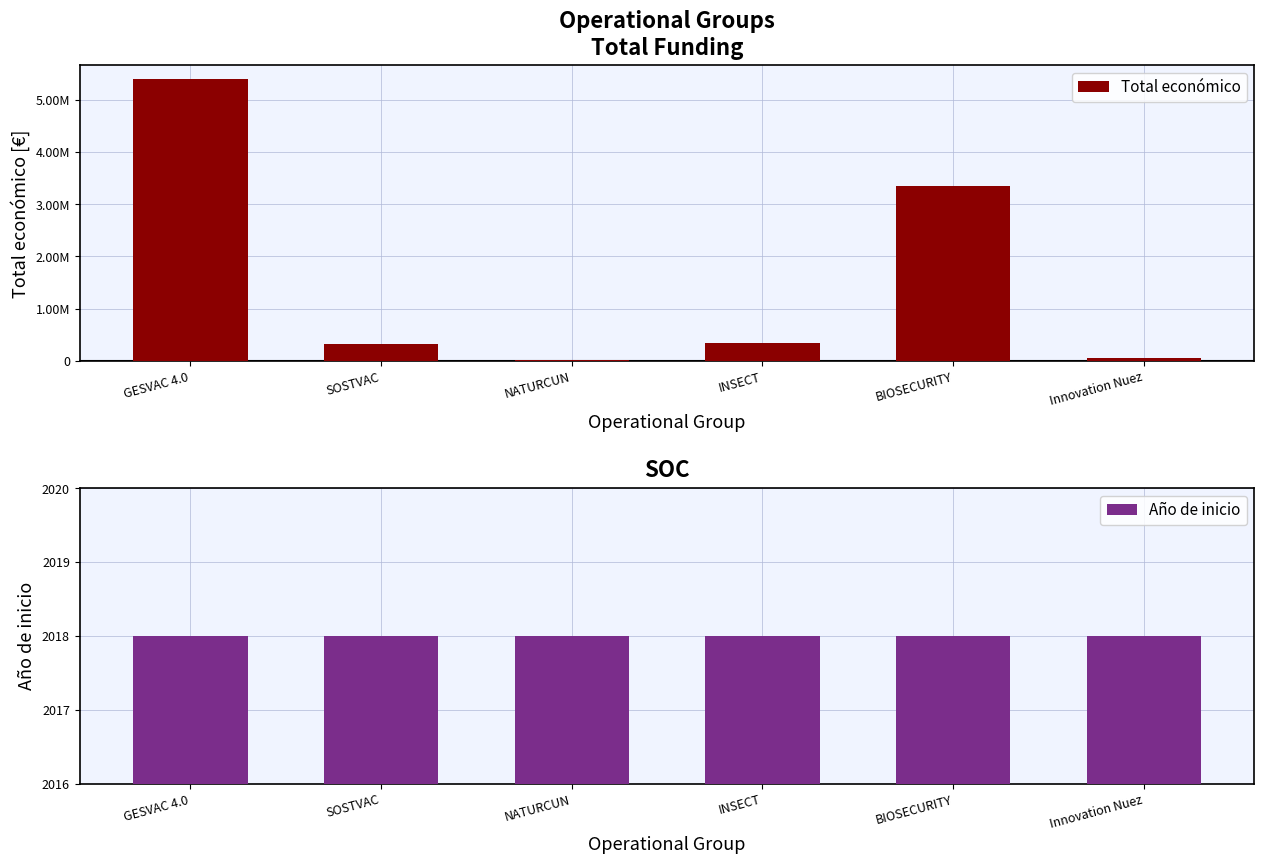

What is the label of the 3rd bar from the left?

NATURCUN